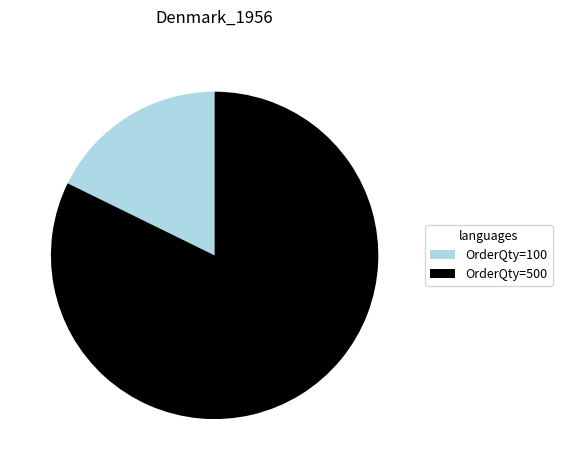

True or false: OrderQty=500 accounts for 93% of the total.

False